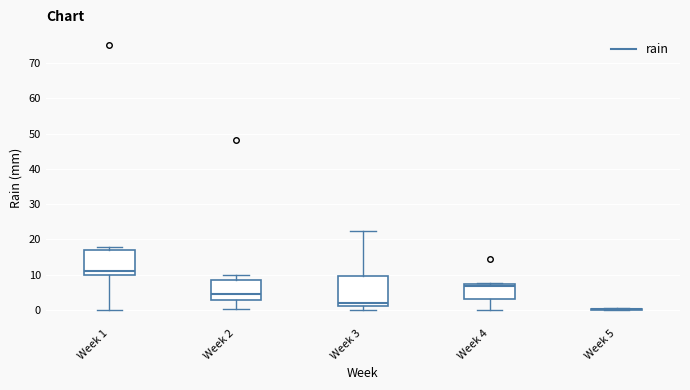

Comparing the boxes themselves (not the whiskers), which one is the tallest?

Week 3